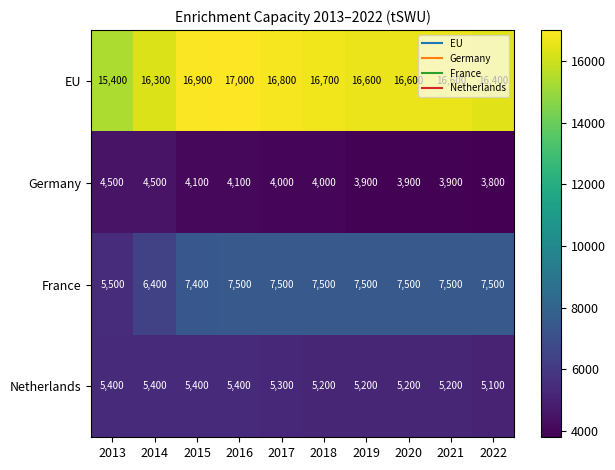

Rank the series by their maximum value, from highest to lowest.

EU, France, Netherlands, Germany